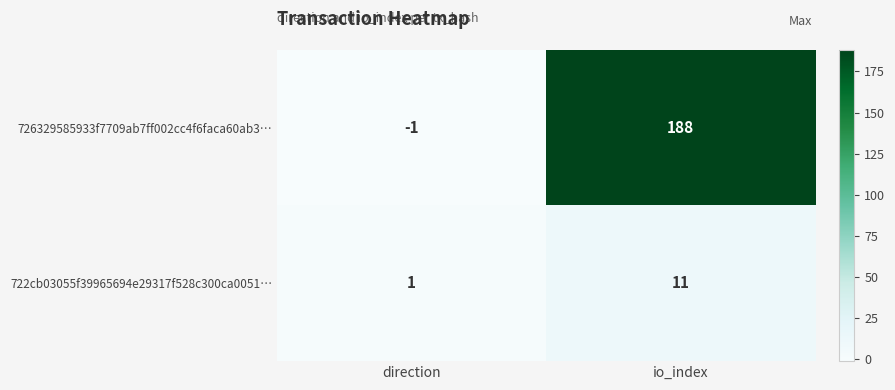

Which label corresponds to the largest value in the chart?

io_index